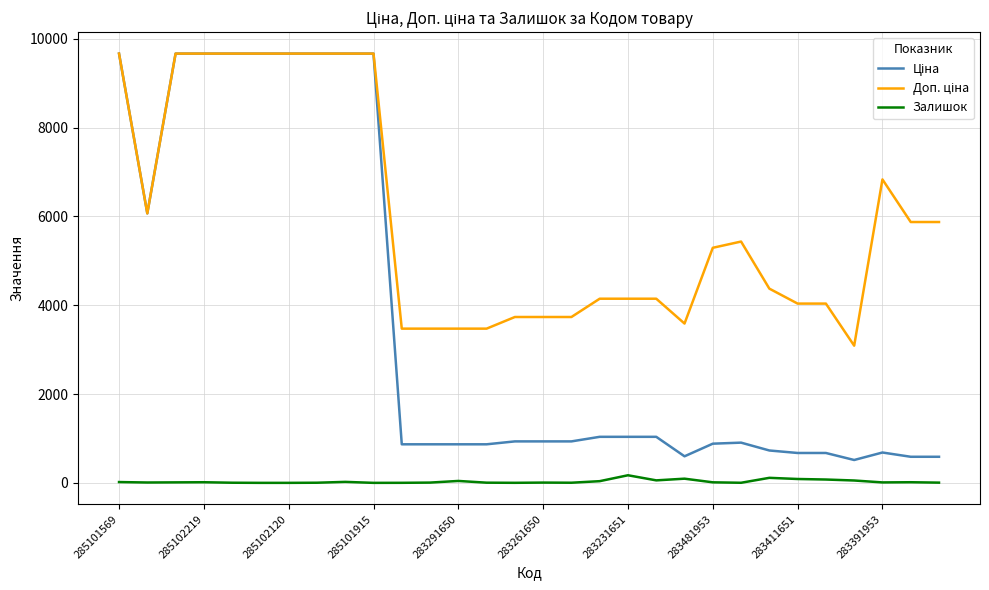

What is the greatest value displayed?

9664.7